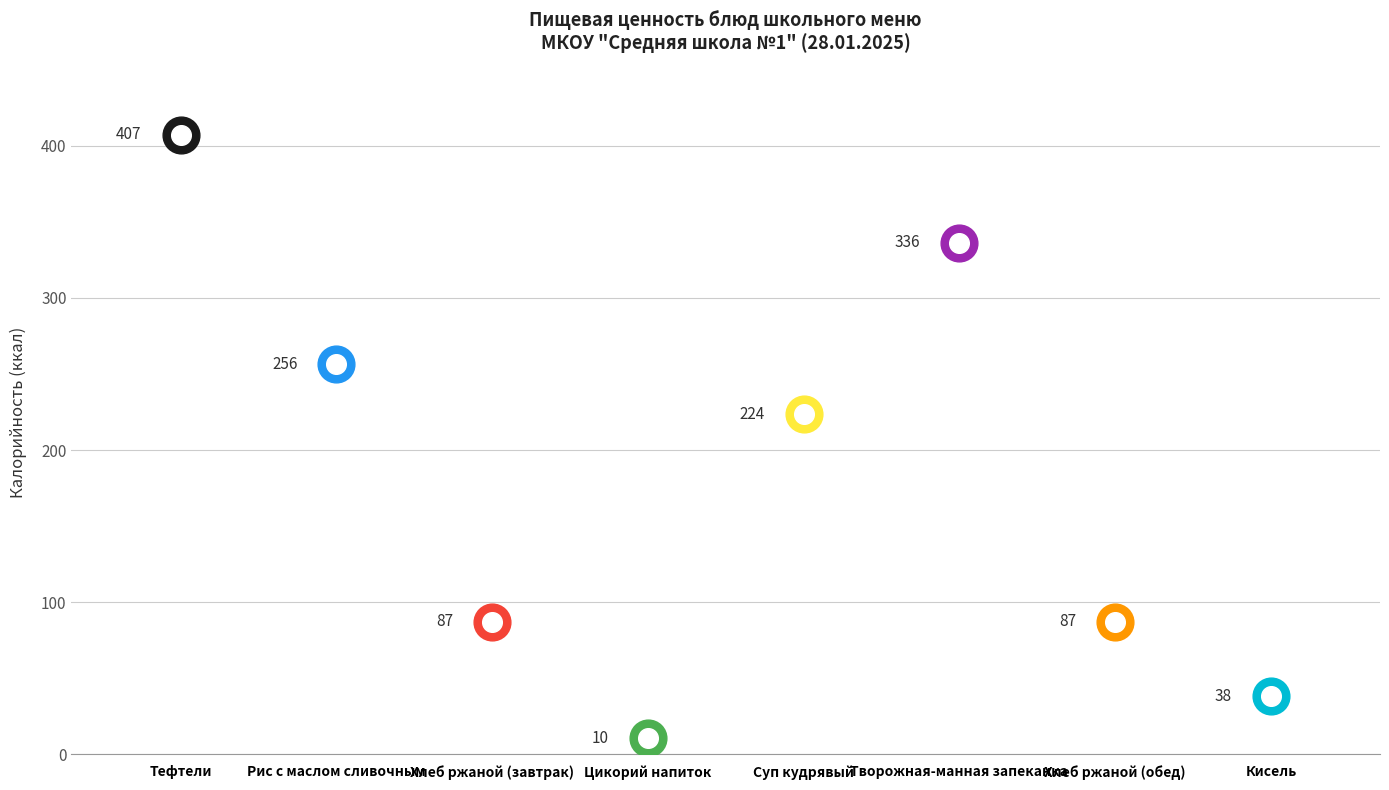

Which series has the largest total across all categories?

Калорийность